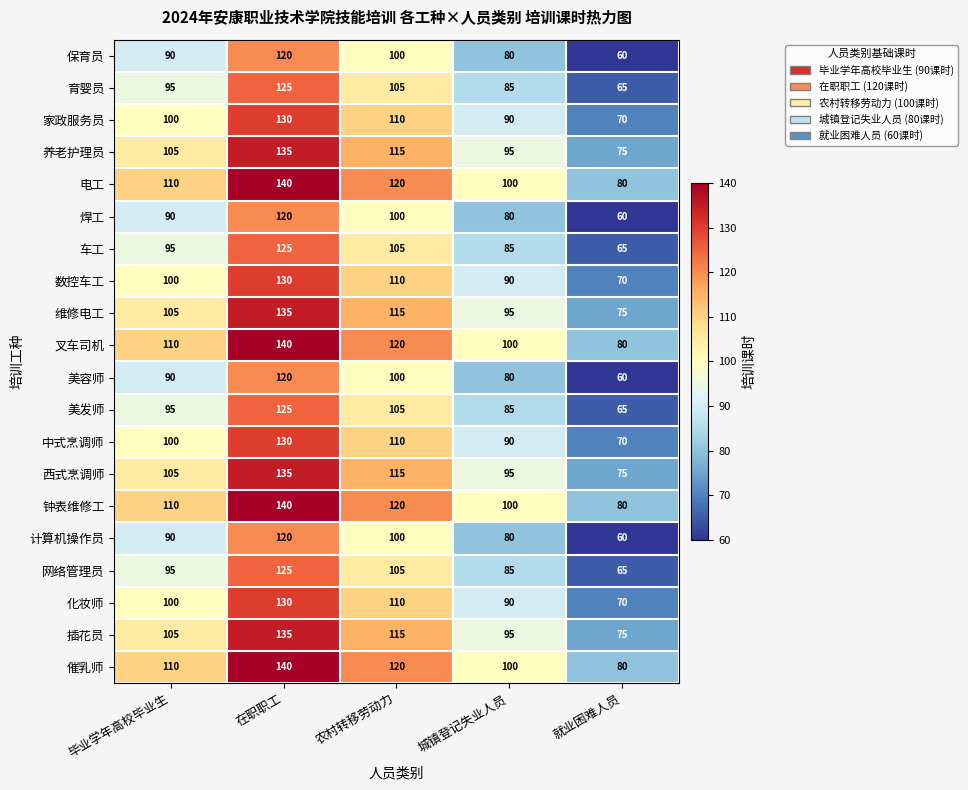

What is the difference between the 养老护理员 values at 就业困难人员 and 毕业学年高校毕业生?

30